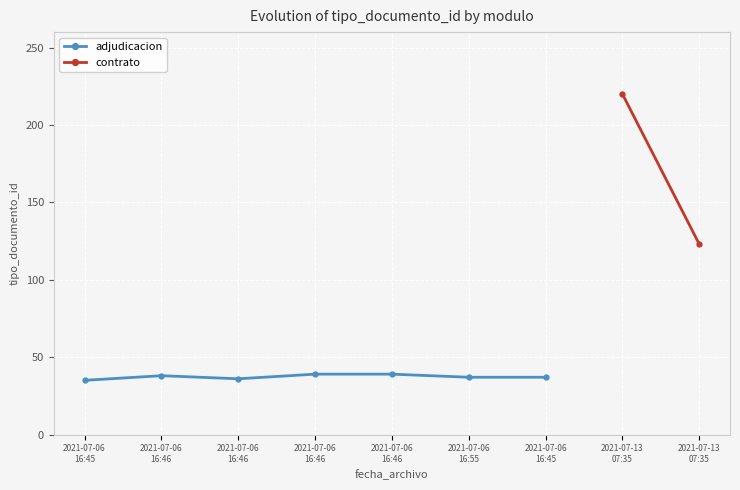

How many values are between 36 and 39?

6